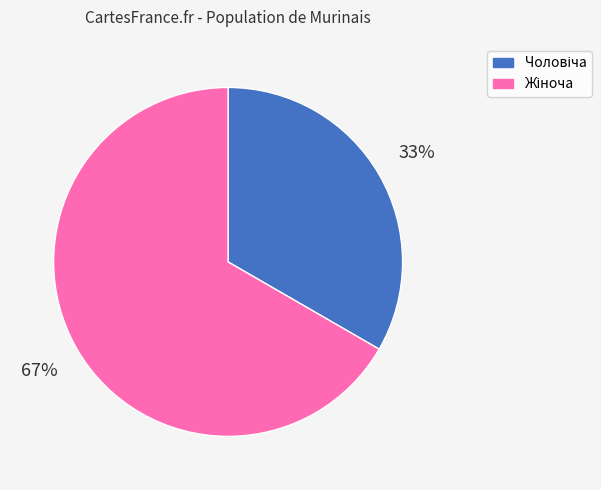

Does any single category account for the majority?

Yes